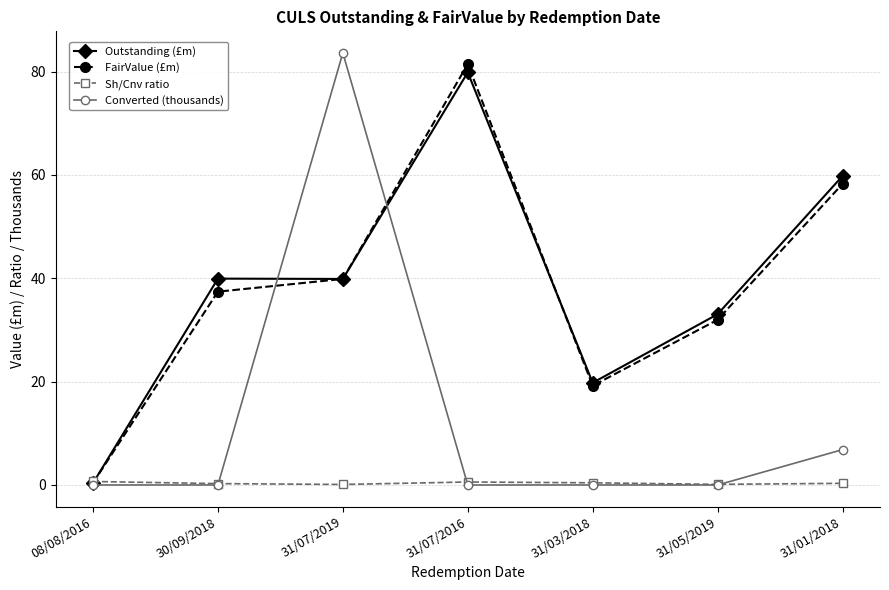

In Outstanding (£m), how many points are lower than both neighbors (excluding endpoints)?

2